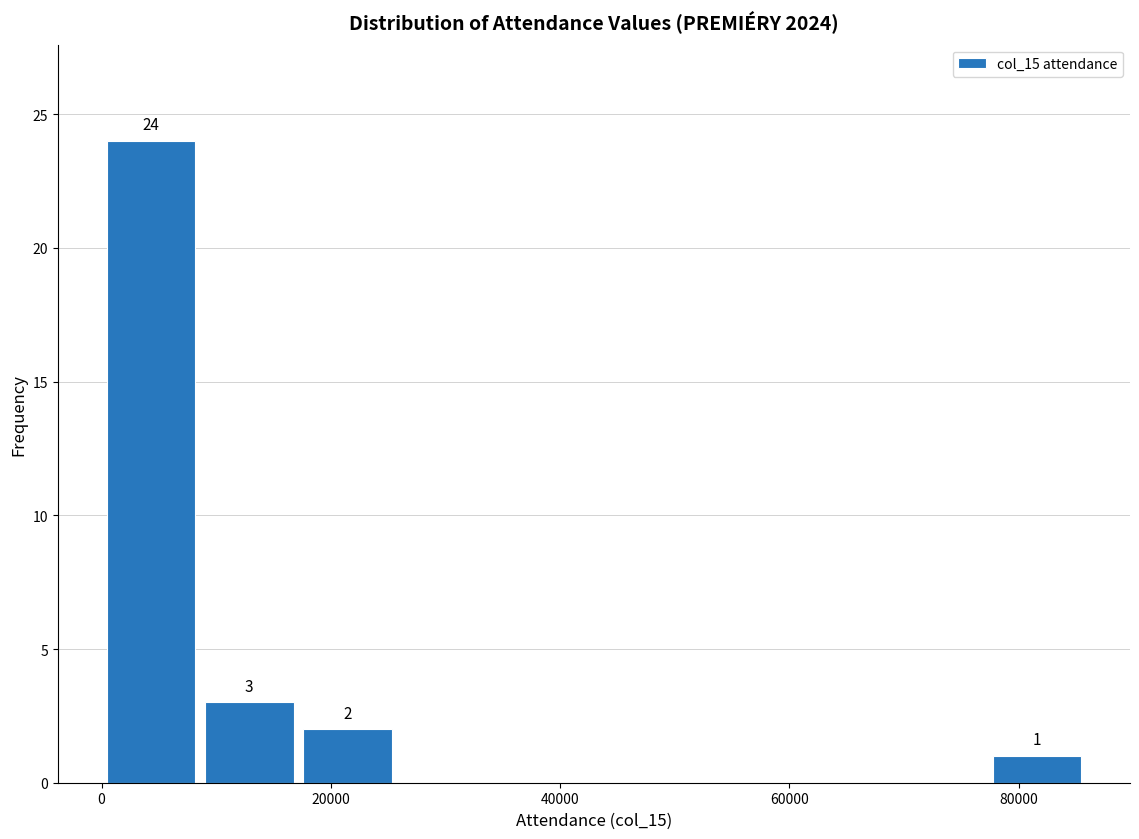

Over which range of the x-axis is the bar tallest?

0 to 8000